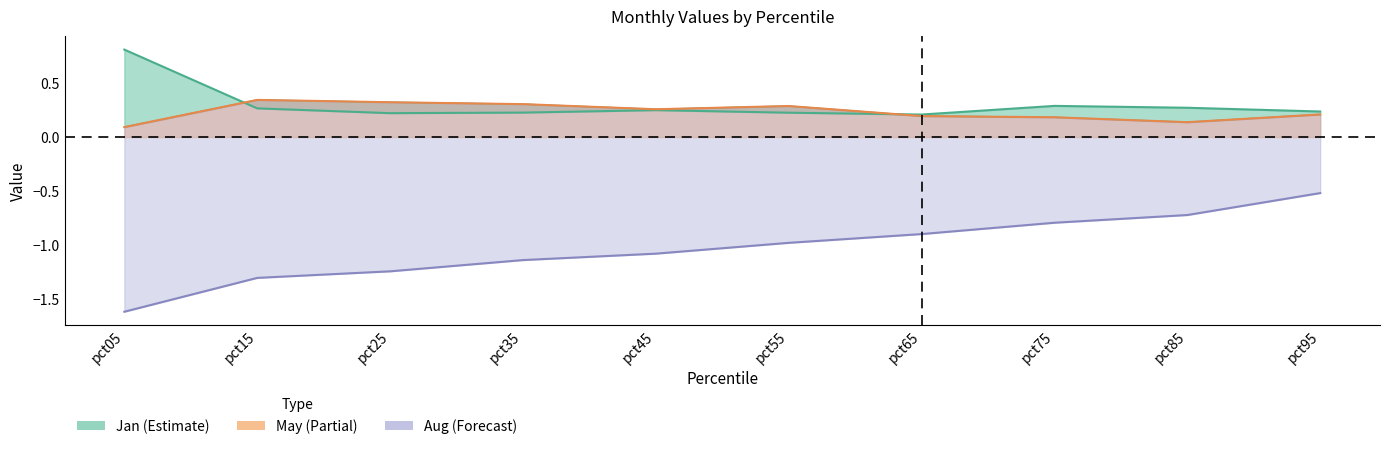

True or false: May has a value of 0.3 at pct45.

True